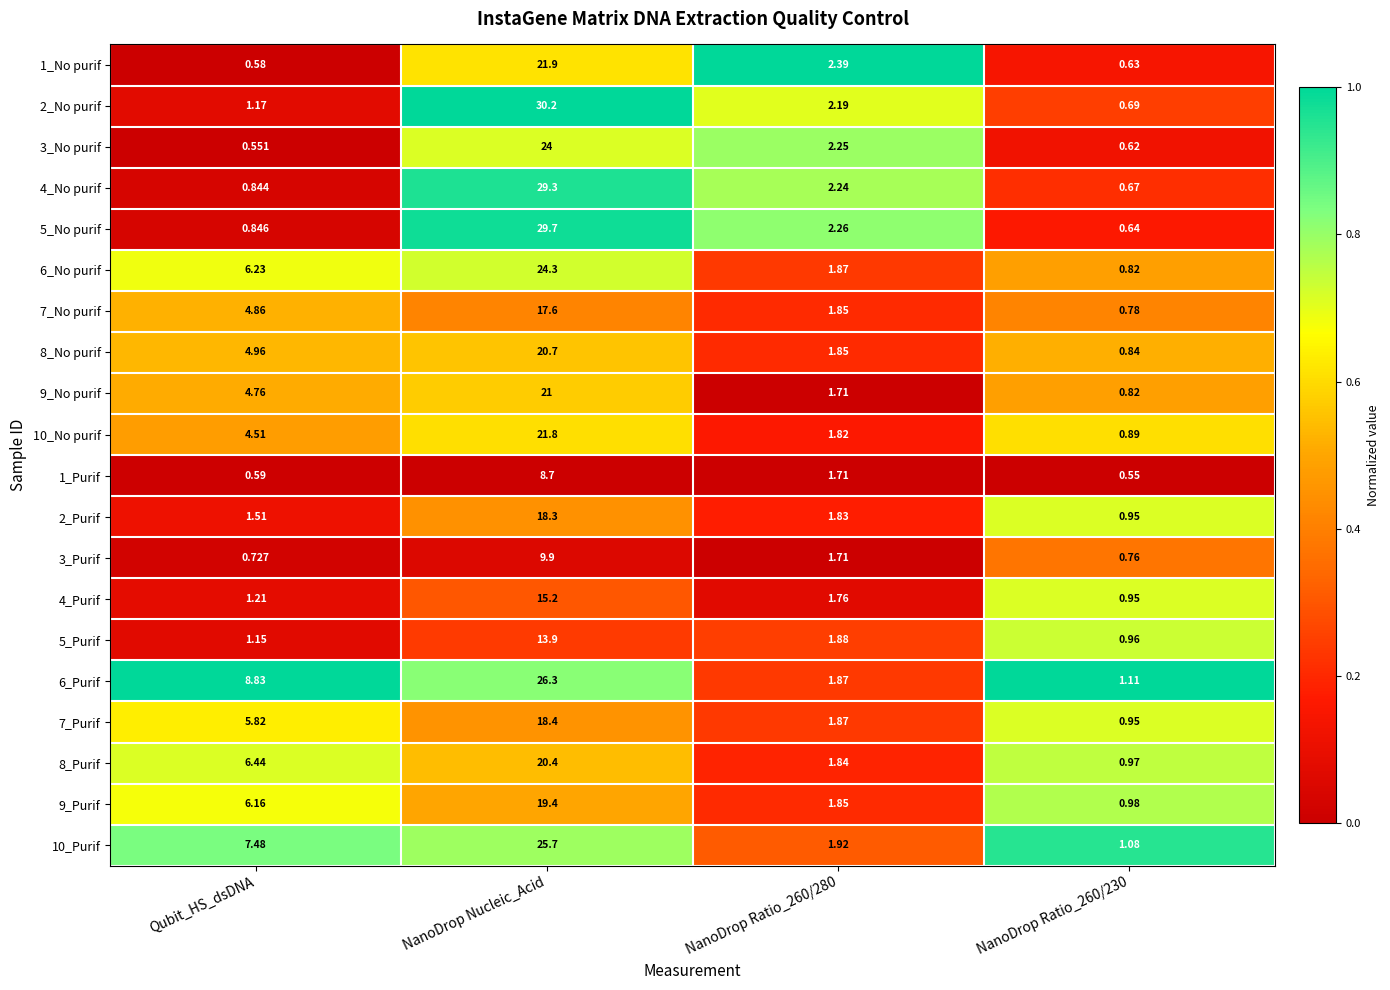

At NanoDrop Nucleic_Acid, list the series in order from largest to smallest.

2_No purif, 5_No purif, 4_No purif, 6_Purif, 10_Purif, 6_No purif, 3_No purif, 1_No purif, 10_No purif, 9_No purif, 8_No purif, 8_Purif, 9_Purif, 7_Purif, 2_Purif, 7_No purif, 4_Purif, 5_Purif, 3_Purif, 1_Purif